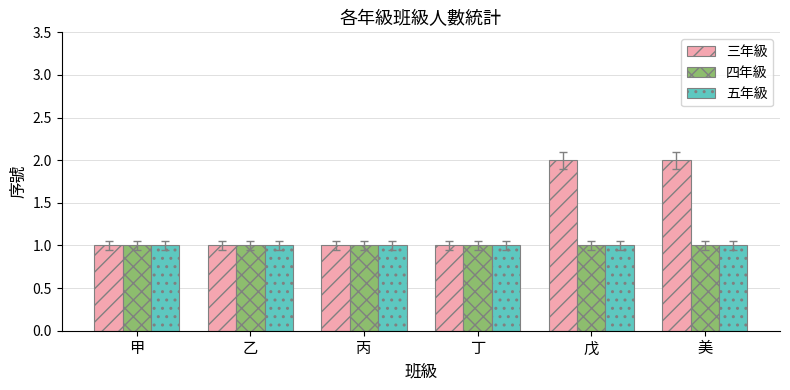

Which series has the widest spread of values?

三年級